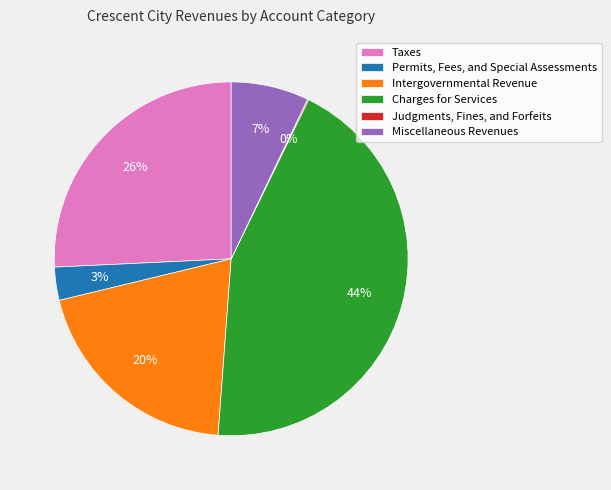

Is it true that Charges for Services is 35% of the pie?

False